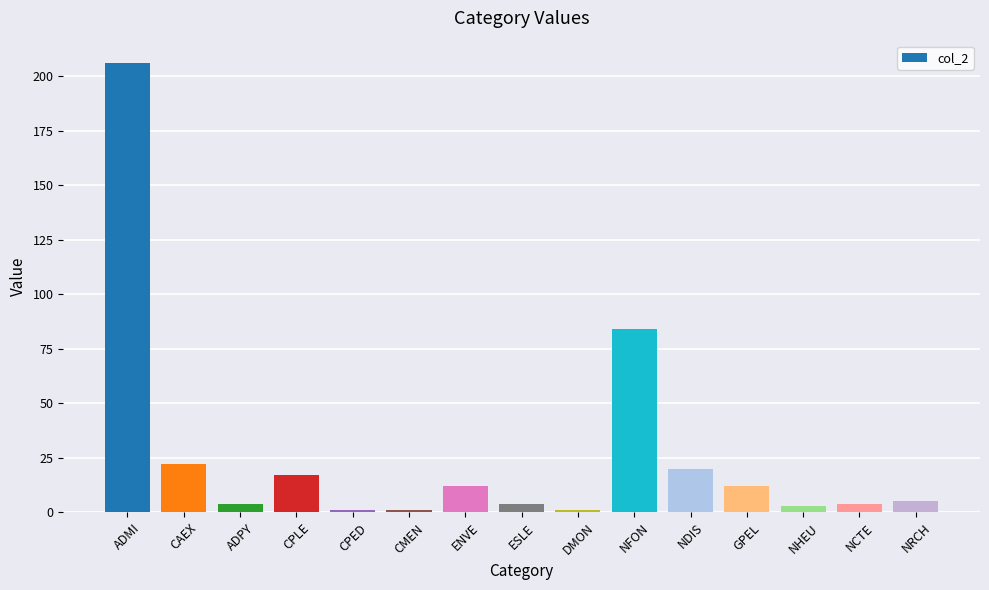

What is the maximum value shown in the chart?

206